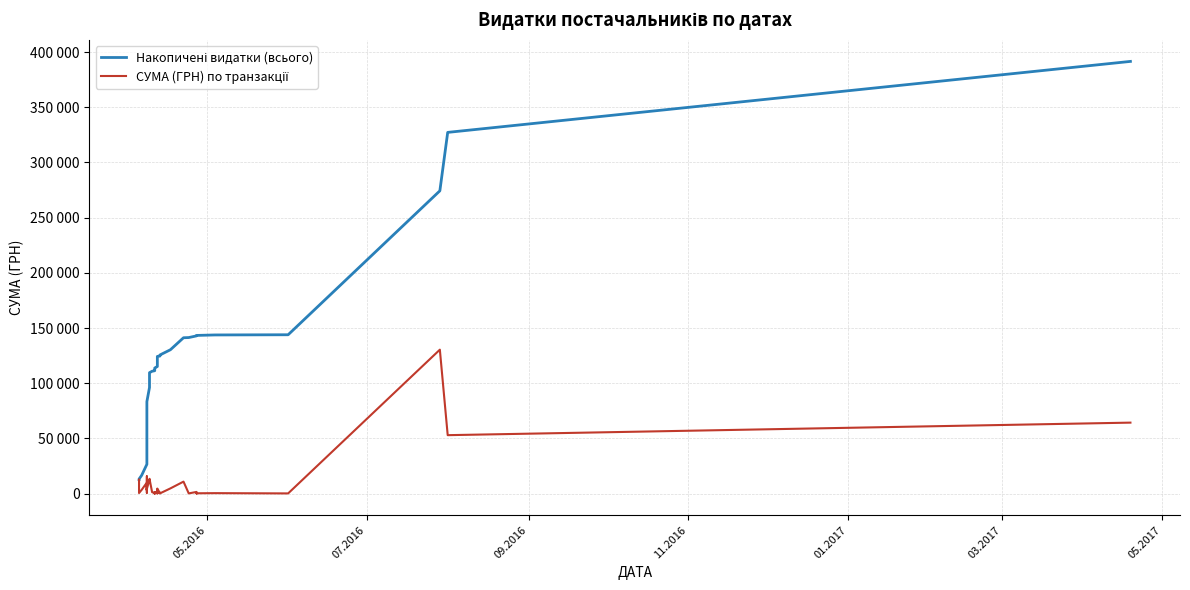

What is the difference between the maximum and minimum values in the СУМА (ГРН) по транзакції series?

130357.3